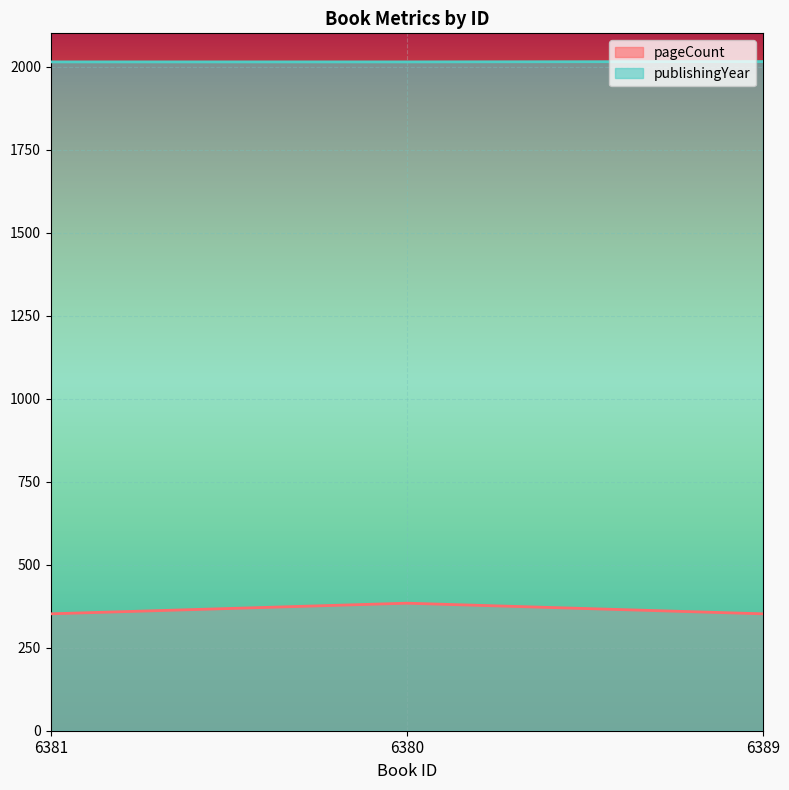

What position from the left is 6380?

2